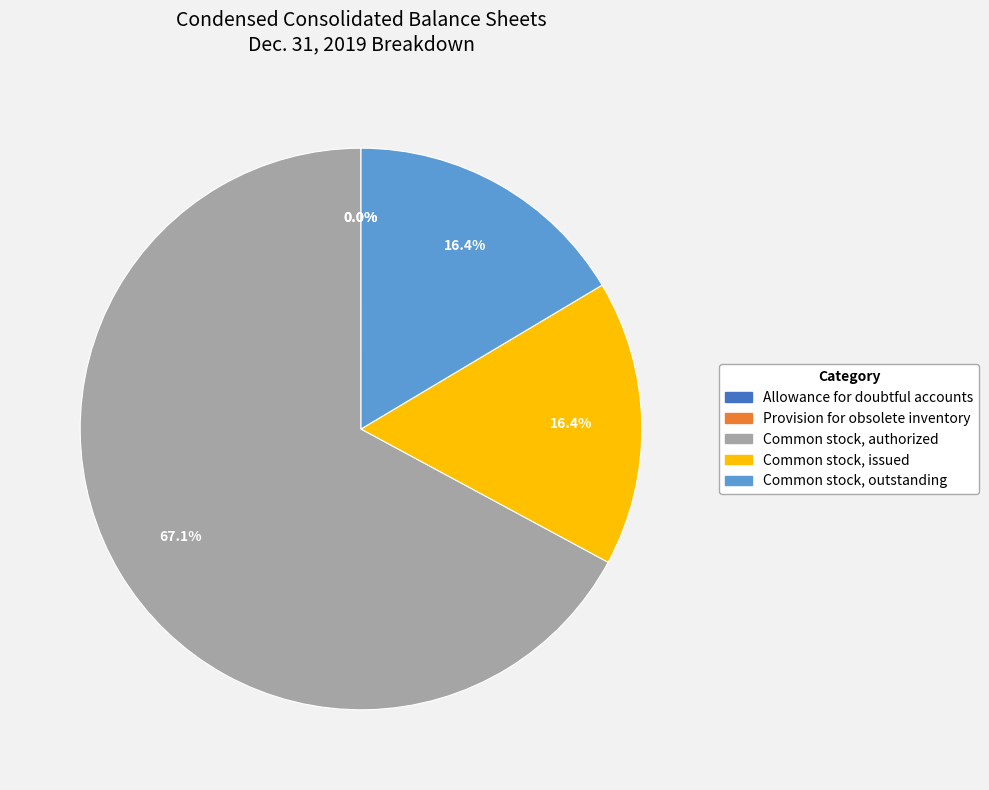

Which category has the biggest portion of the pie?

Common stock, authorized